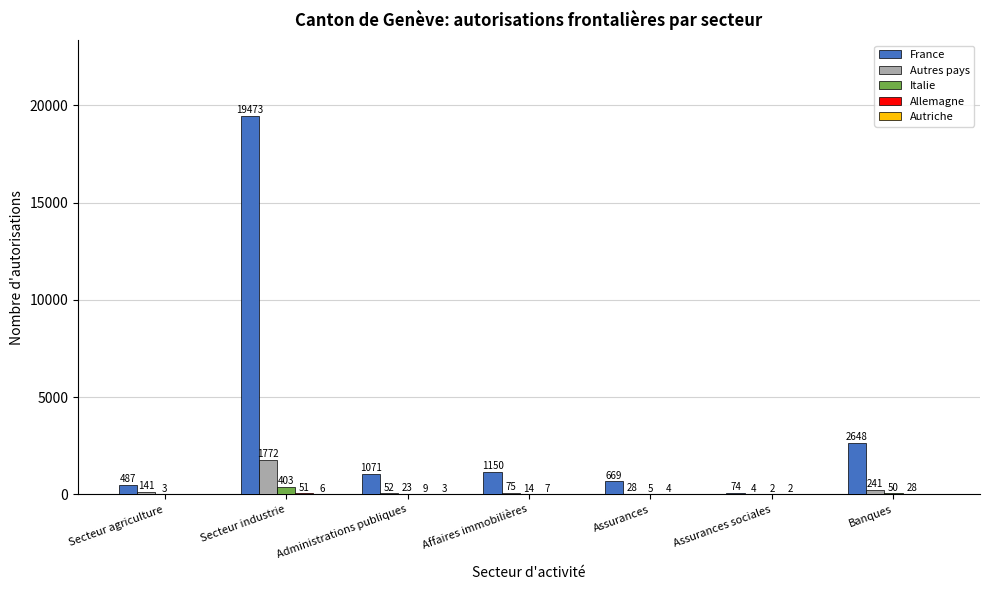

How many categories are shown in the chart?

7